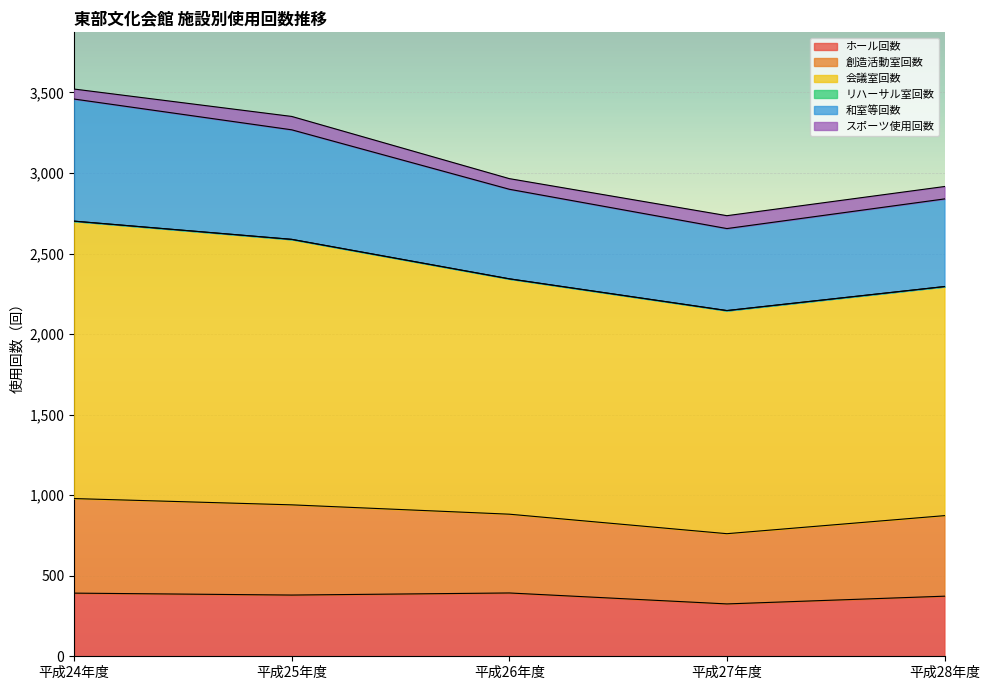

How many values in the ホール回数 series are below 380?

2